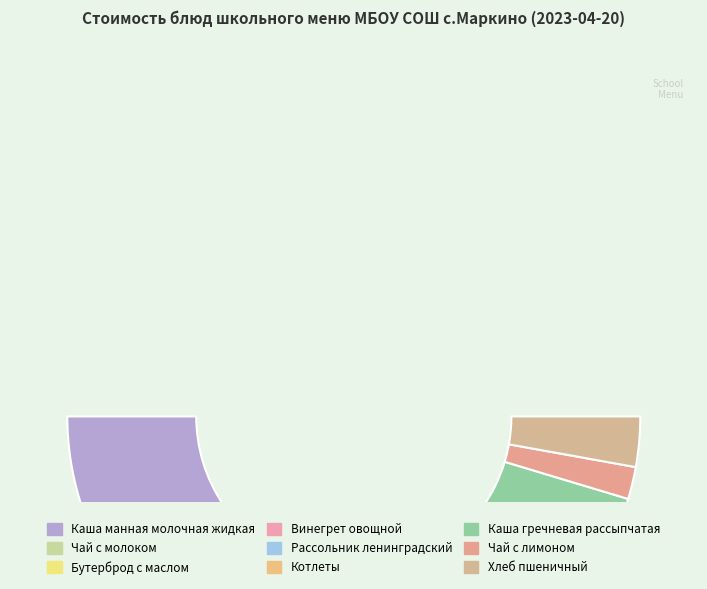

Is it true that Винегрет овощной is 2% of the pie?

True